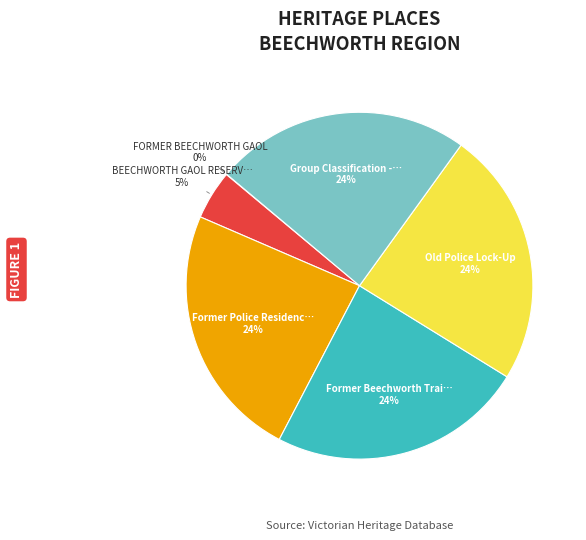

To the nearest percent, what is the difference between the largest and smallest slice percentages?

24%